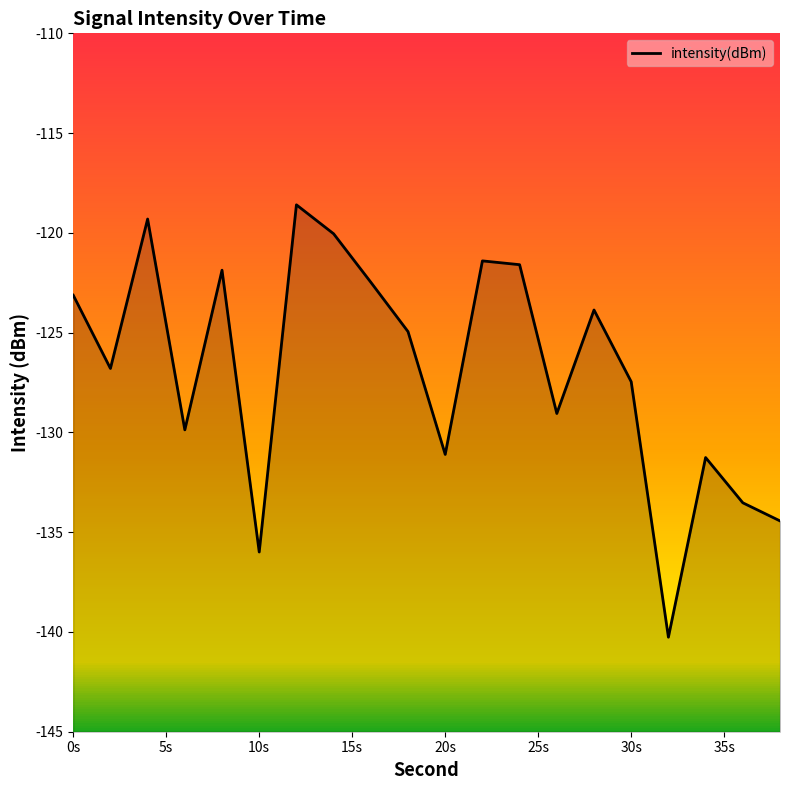

Reading right to left, transcribe all the data shown in this chart.

-134.4	-133.5	-131.3	-140.3	-127.5	-123.9	-129.1	-121.6	-121.4	-131.1	-124.9	-122.5	-120.0	-118.6	-136.0	-121.9	-129.9	-119.3	-126.8	-123.1